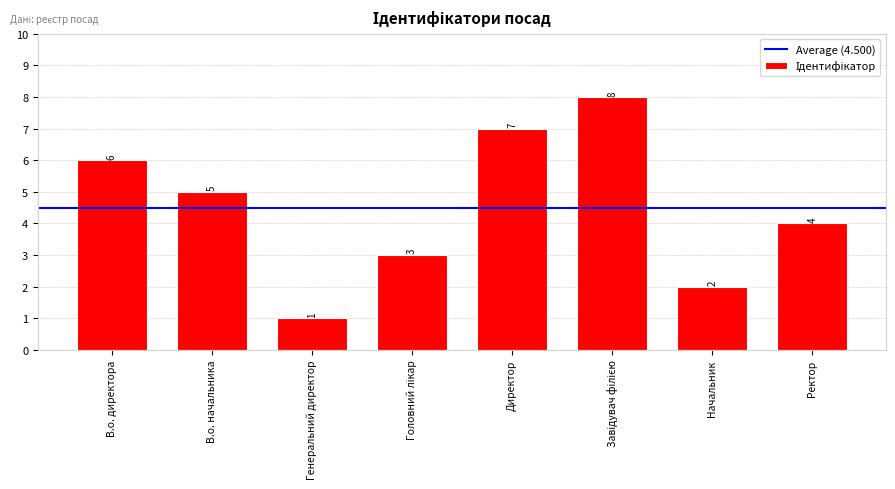

Where is the data nearest to the value 4?

Ректор